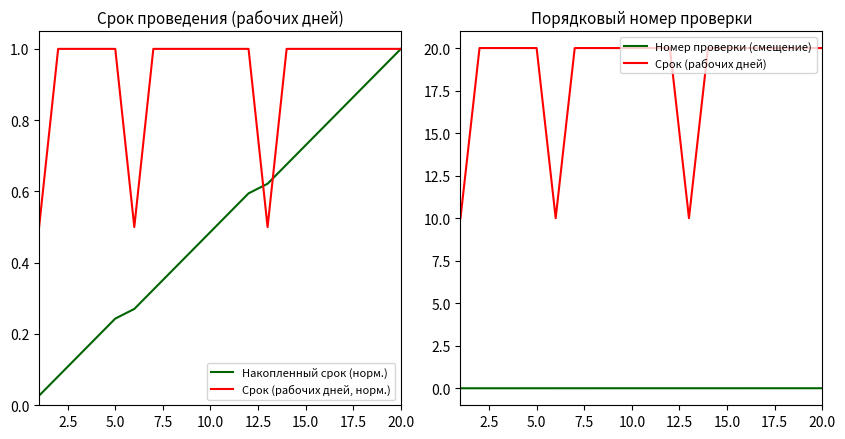

The value of Накопленный срок (норм.) at 20.0 is 1.8. True or false?

False